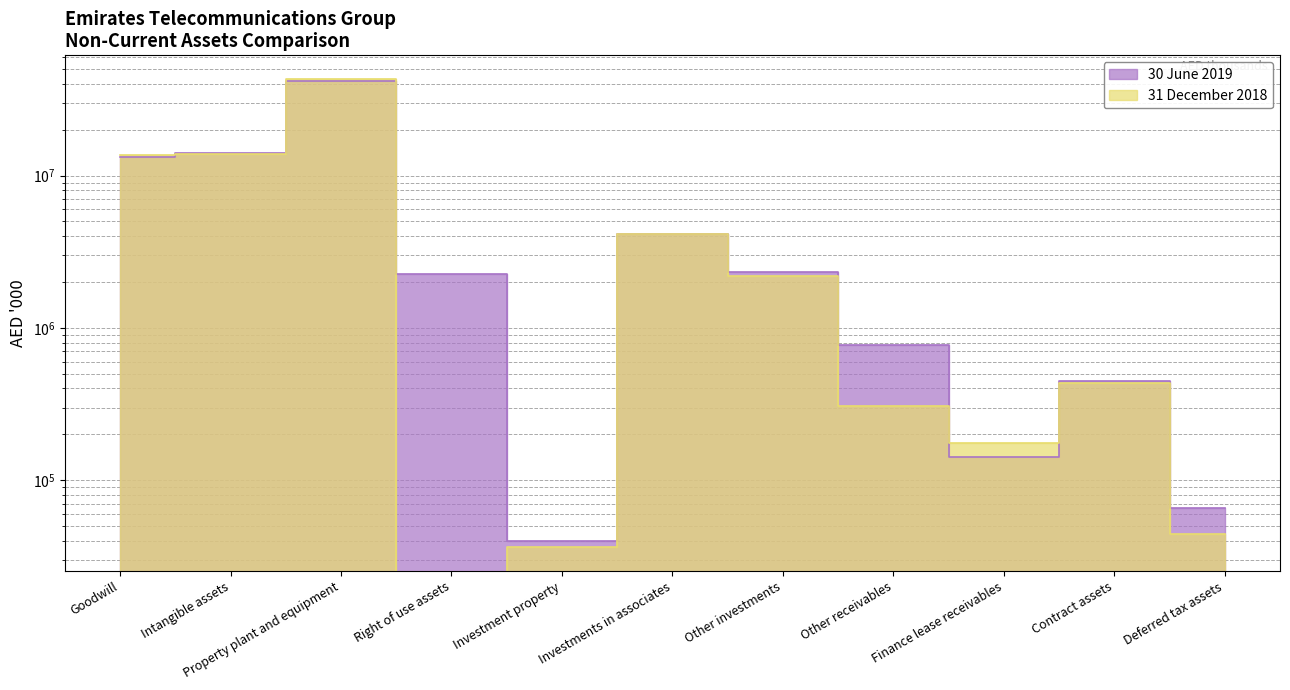

What is the difference between the highest and lowest values at Contract assets?

15402